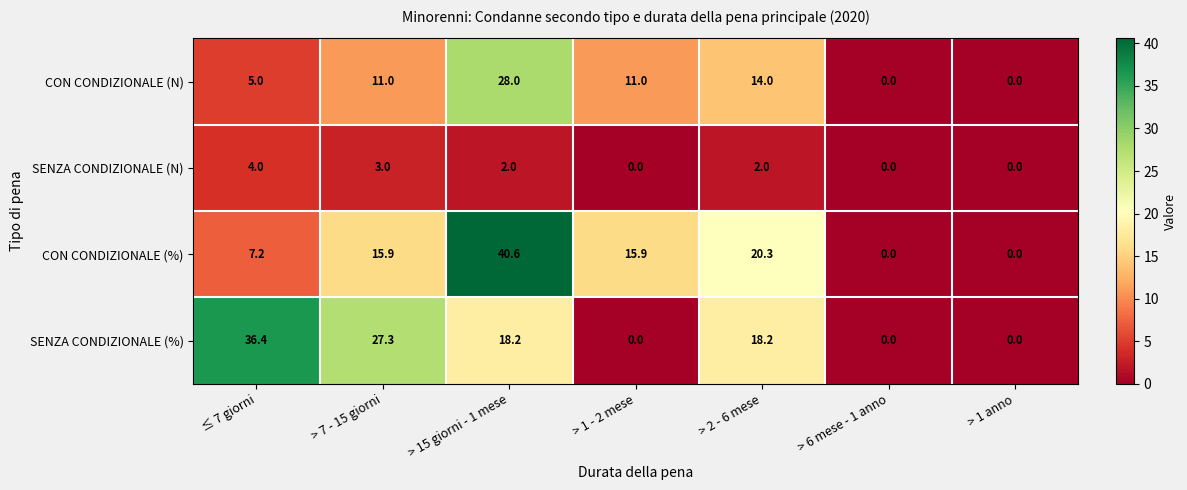

At which label does SENZA CONDIZIONALE (N) first exceed 2?

≤ 7 giorni